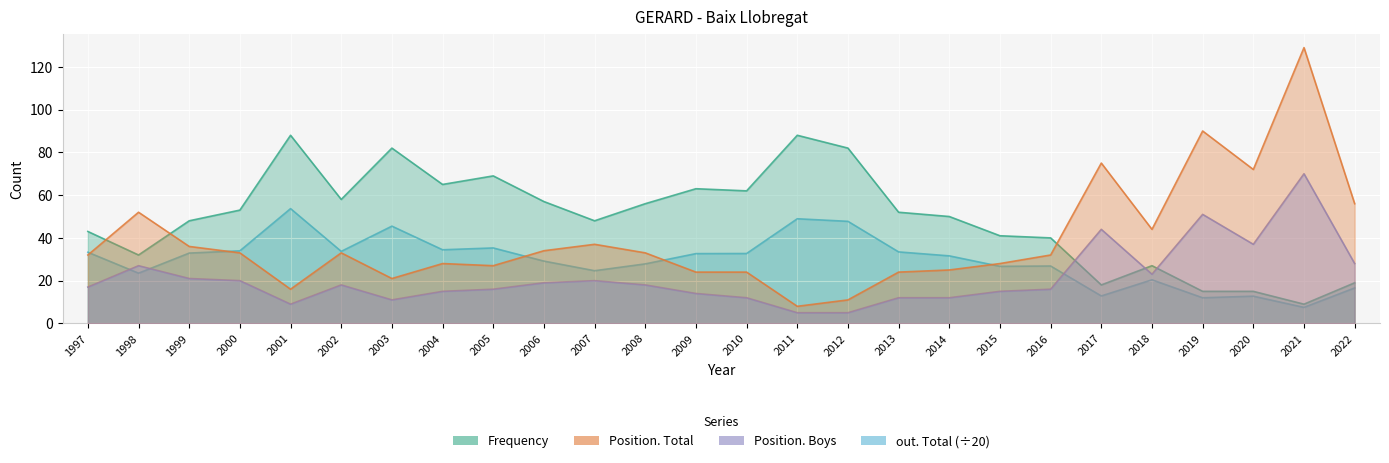

What is the difference between the Position. Total values at 2013 and 2002?

9.0